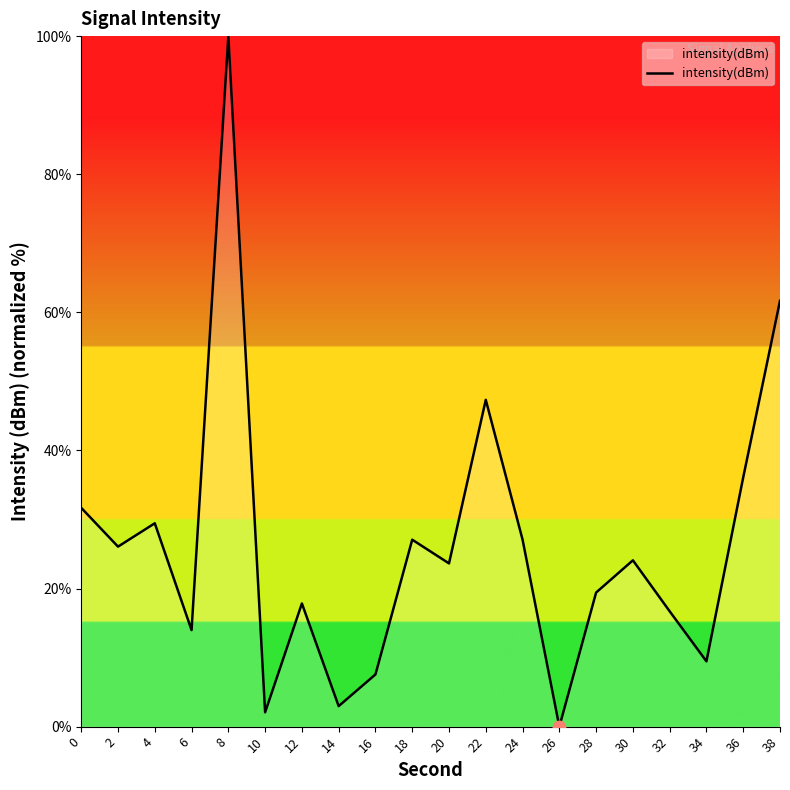

What is the change in value from 0 to 28?

-12.3